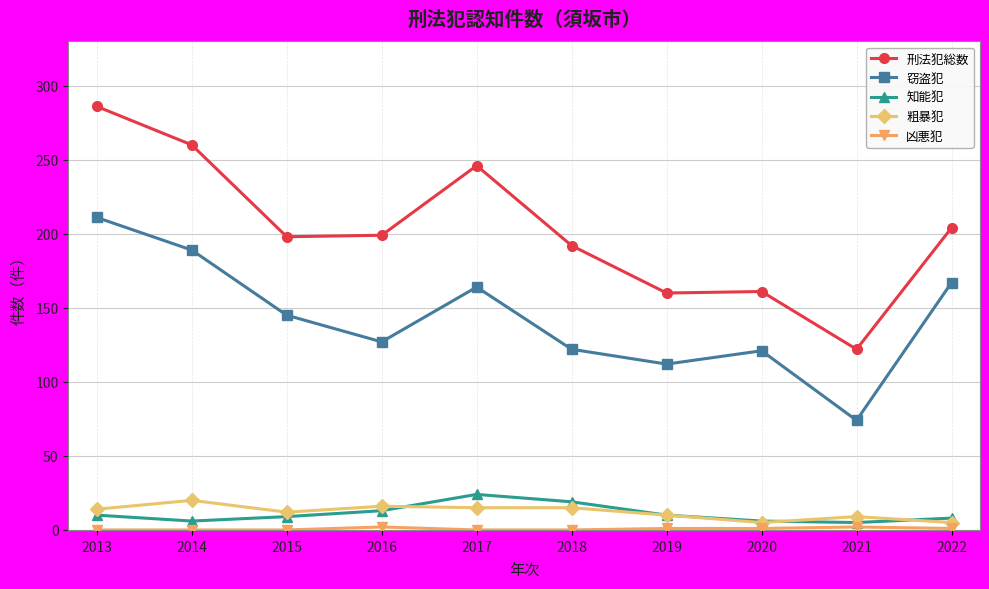

Between 2013 and 2016, which series saw the biggest shift?

刑法犯総数